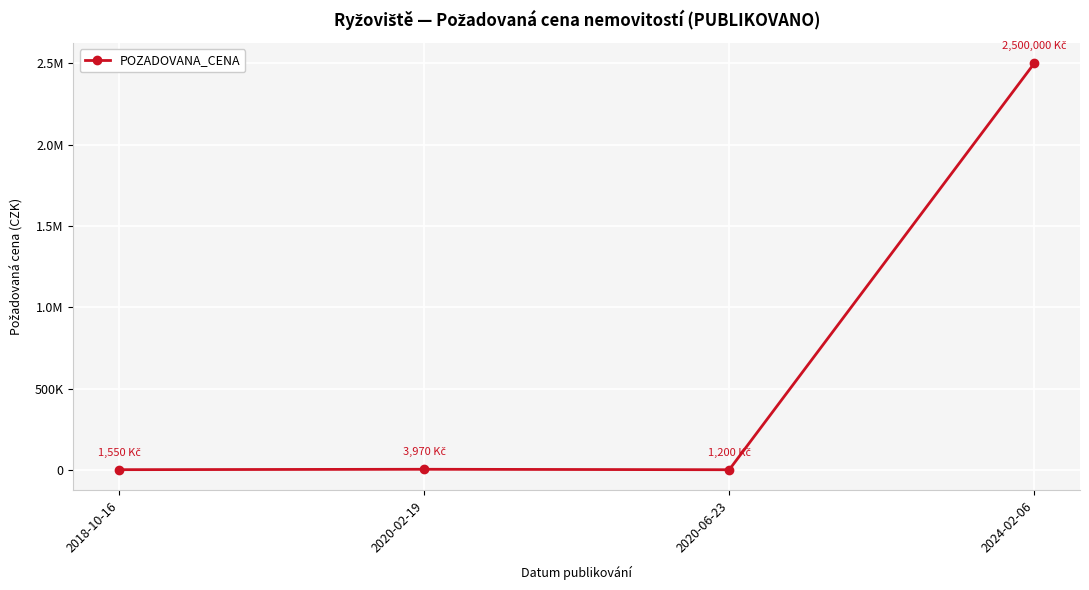

What is the minimum value shown in the chart?

1200